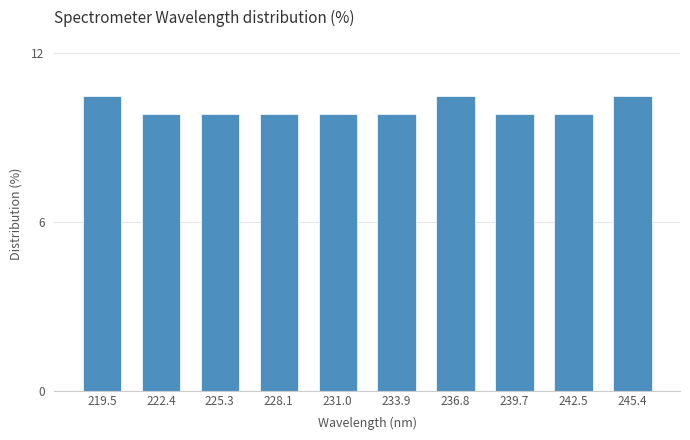

Reading left to right, what are all the values shown in this chart?

10.5	9.8	9.8	9.8	9.8	9.8	10.5	9.8	9.8	10.5